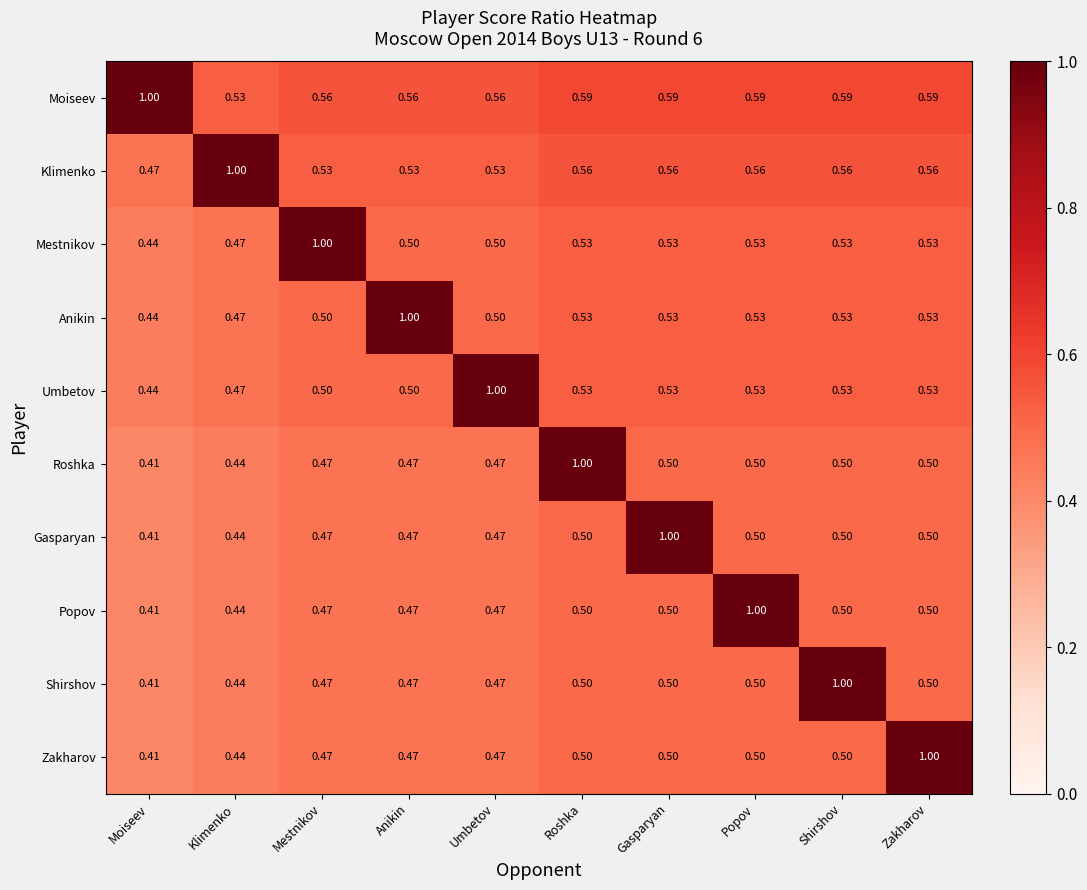

Which series has the largest total across all categories?

Moiseev